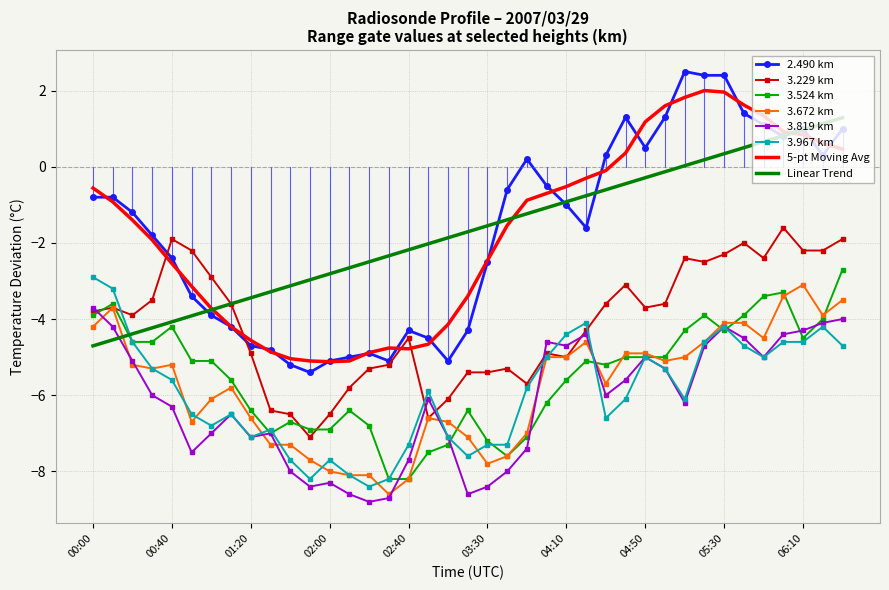

After their last crossing, which series has the higher values: Linear Trend or 3.967 km?

Linear Trend